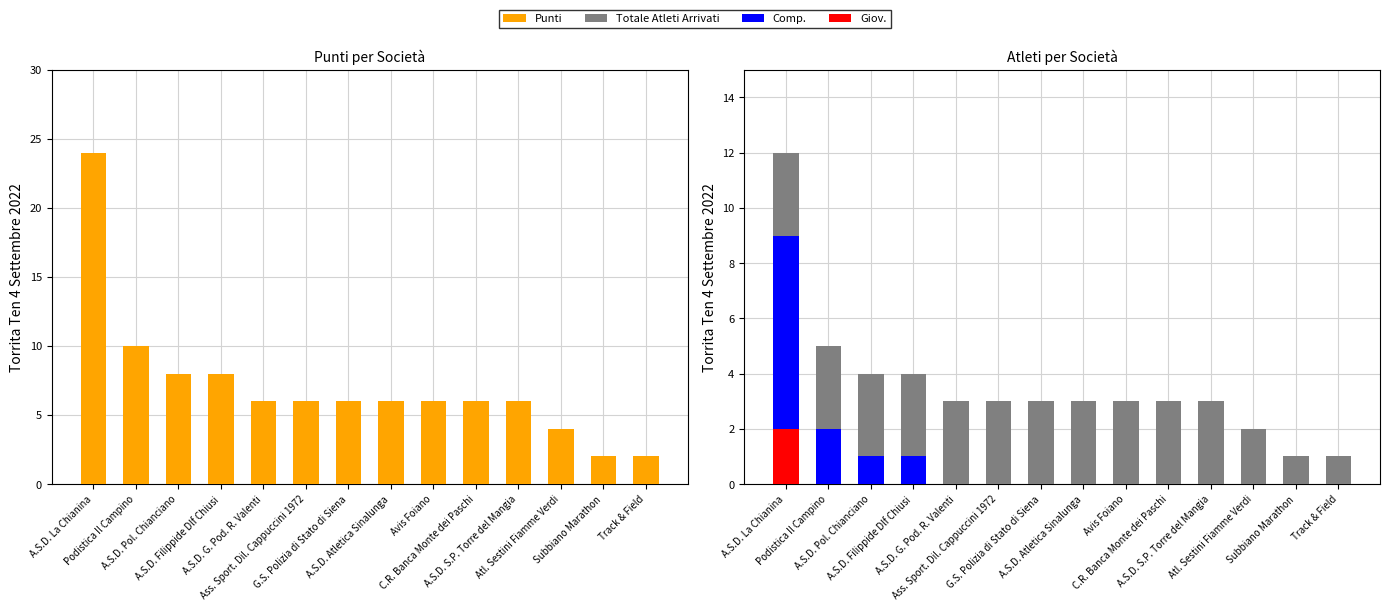

True or false: Giov. has a value of -1 at Track & Field.

False